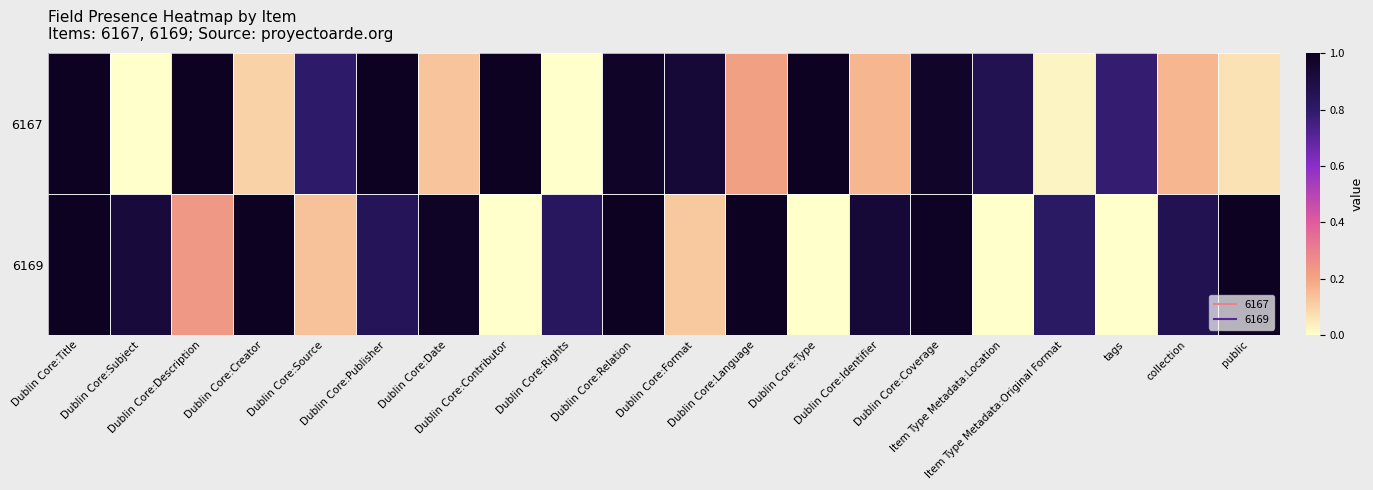

Rank the series at Dublin Core:Rights from lowest to highest value.

6167, 6169